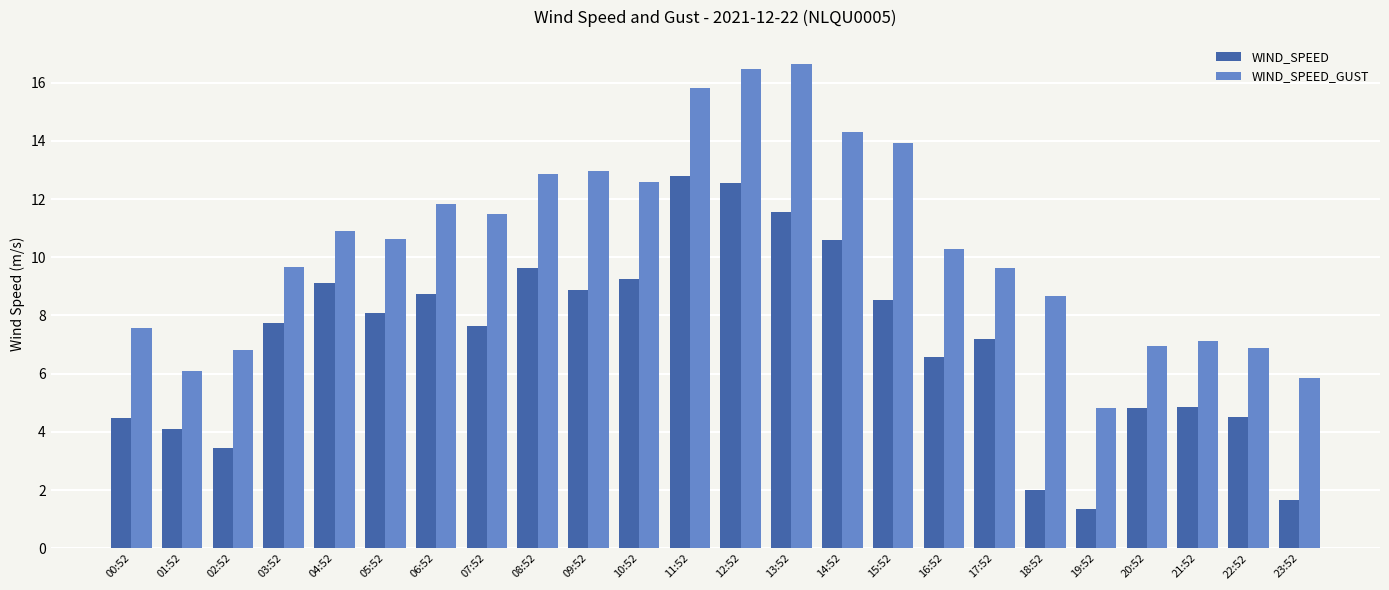

At which category is the sum across all series the highest?

12:52